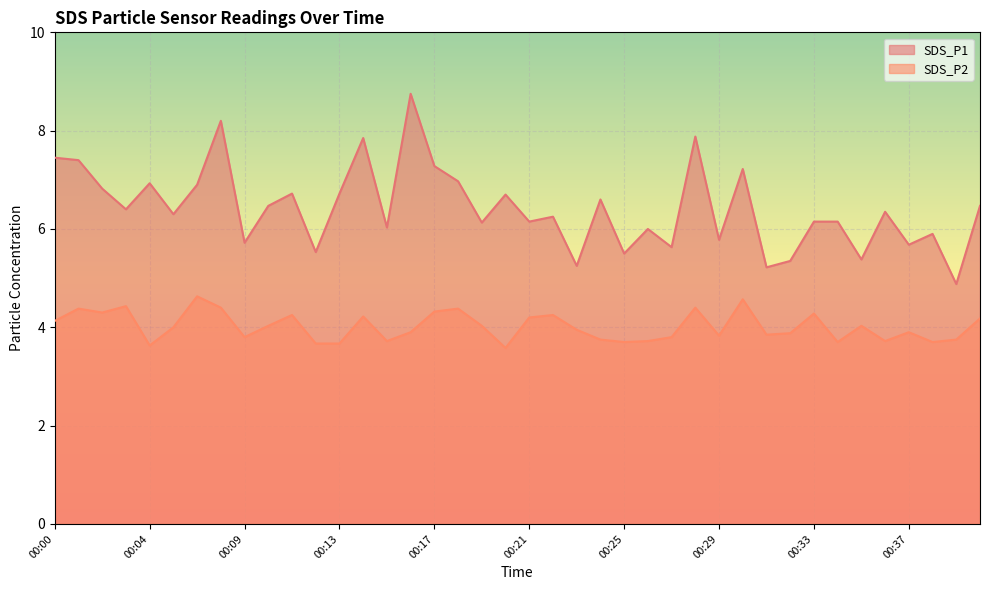

Rank the series at 00:21 from highest to lowest value.

SDS_P1, SDS_P2